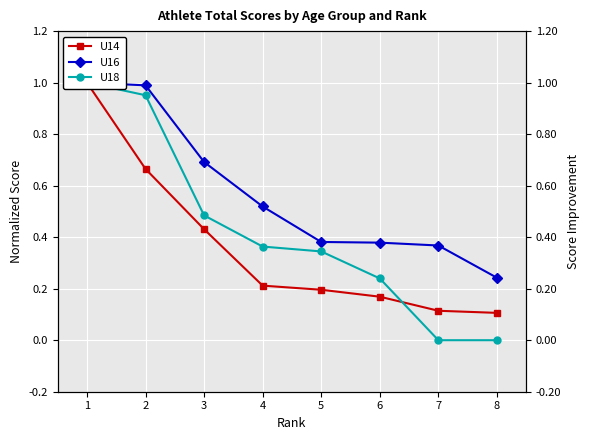

Is it true that U18 equals 1.0 at 1?

True